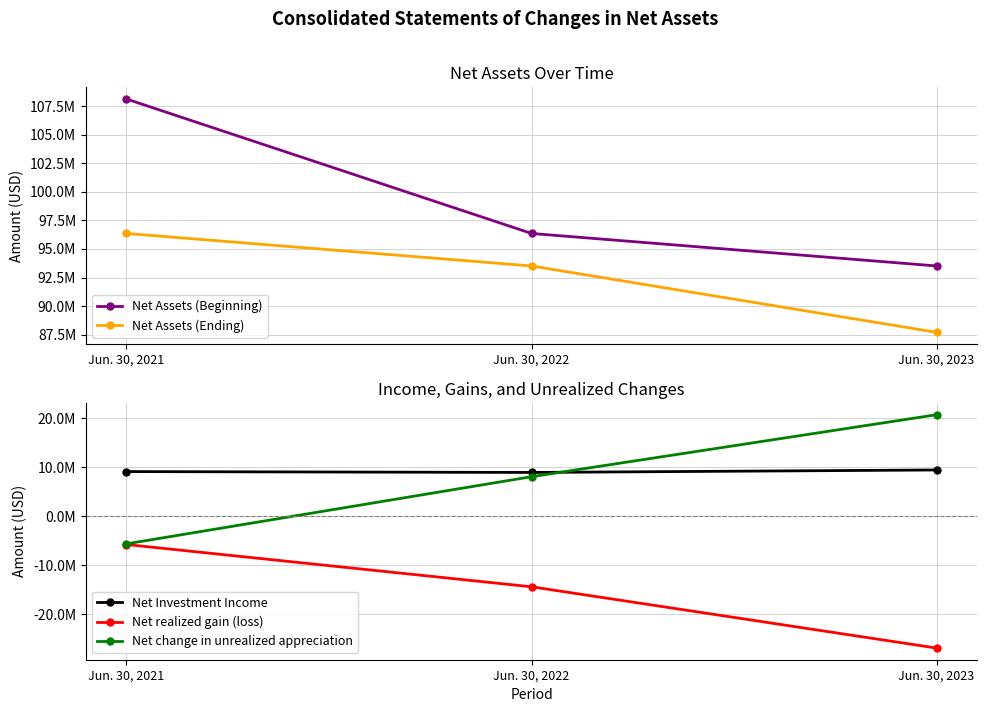

The Net change in unrealized appreciation series shows 8058117 at Jun. 30, 2022. True or false?

True